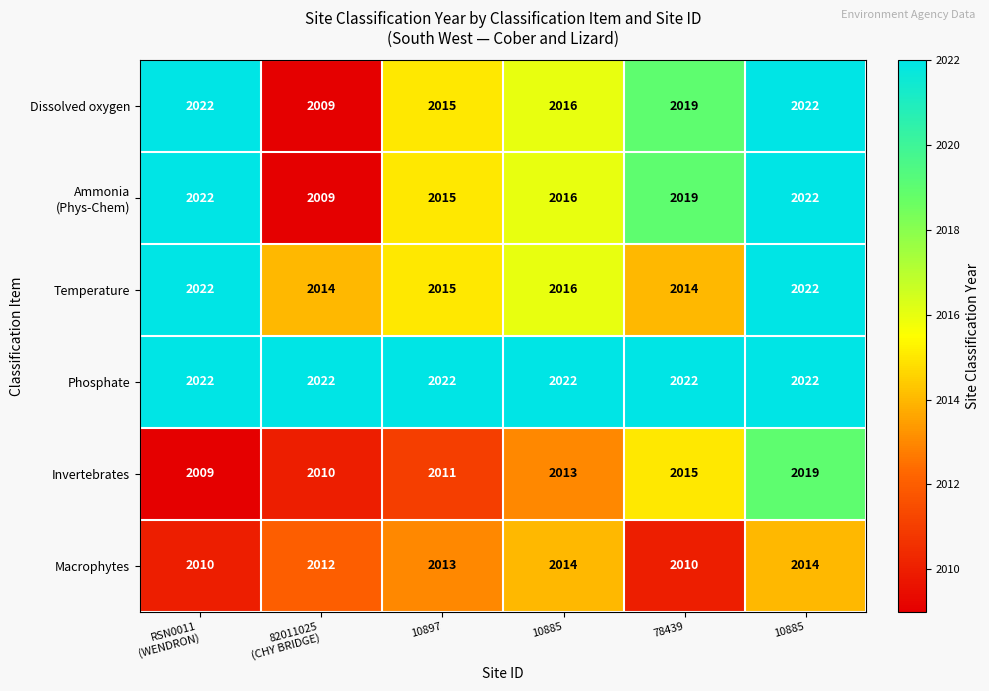

What is the greatest value displayed?

2022